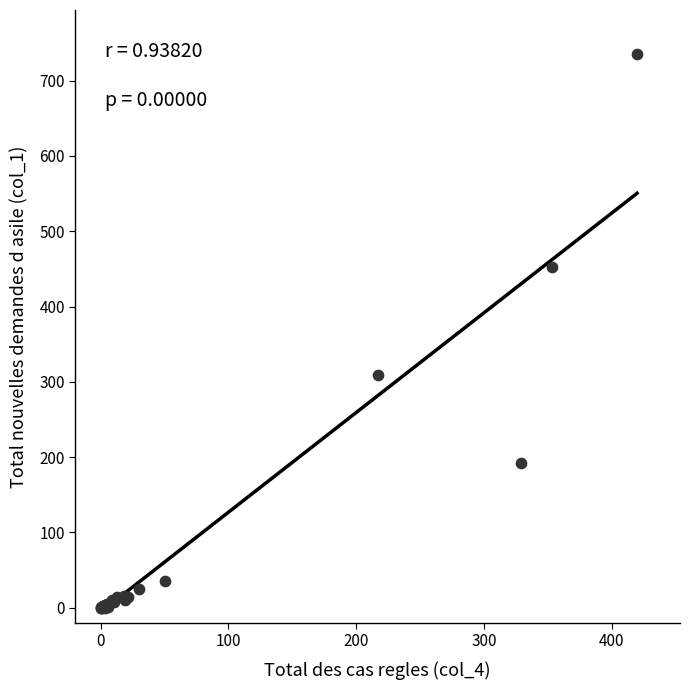

What Y value in the scatter plot is closest to 367?

309